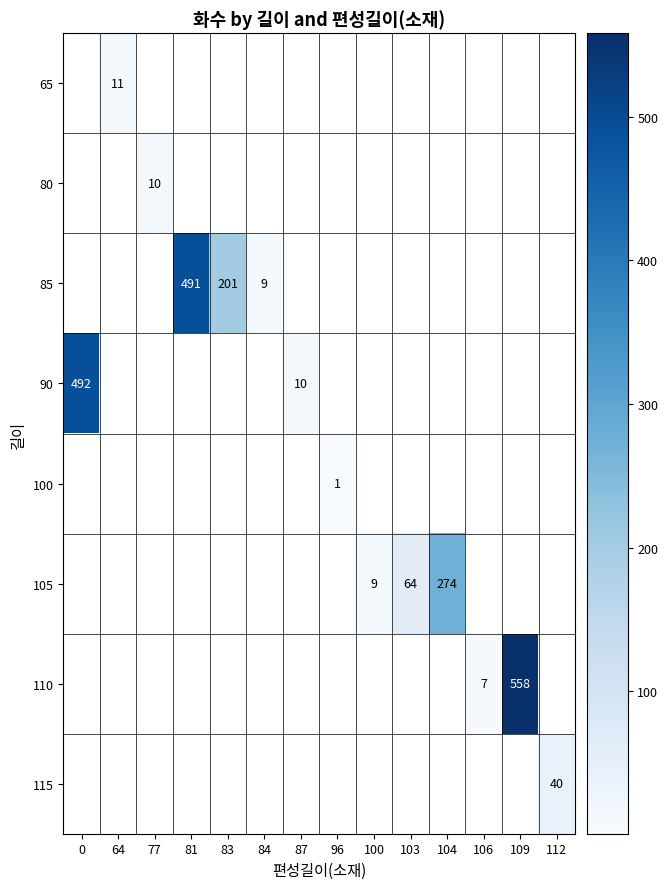

How many distinct data groups are displayed?

8